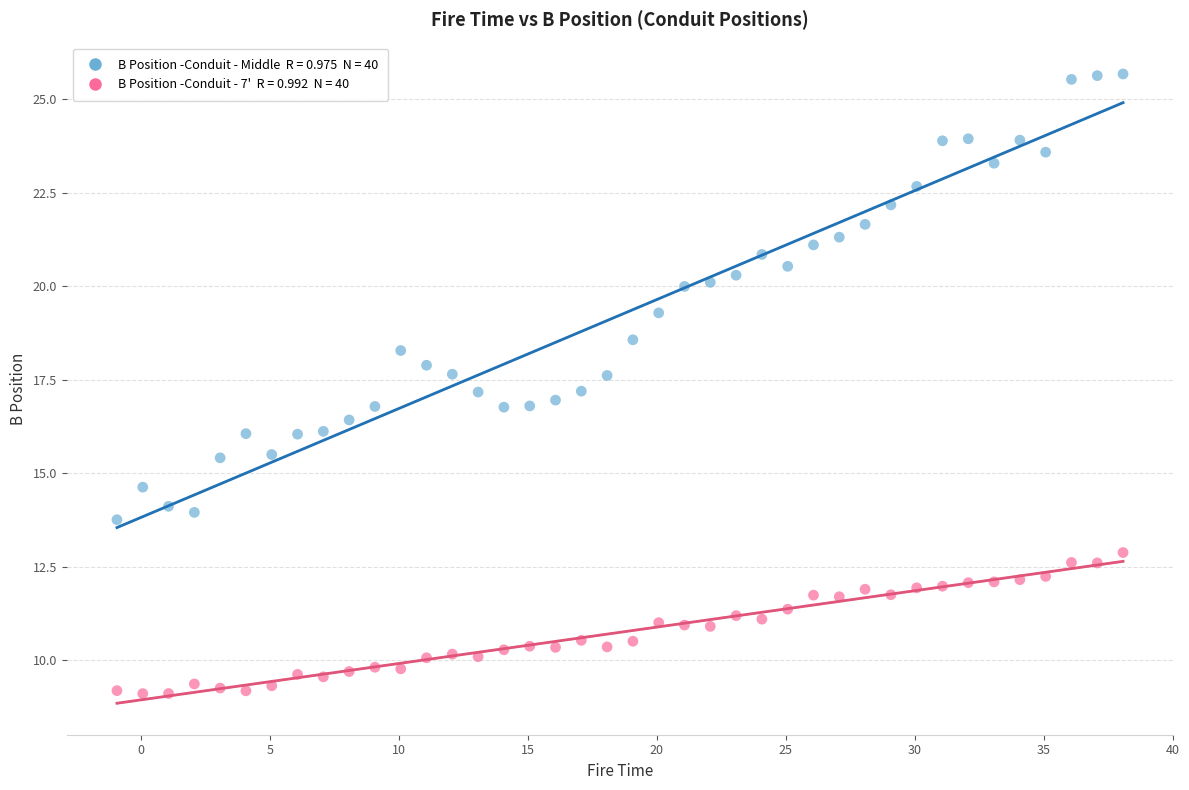

Across all data points, what is the range of Y values (max minus min)?

16.6